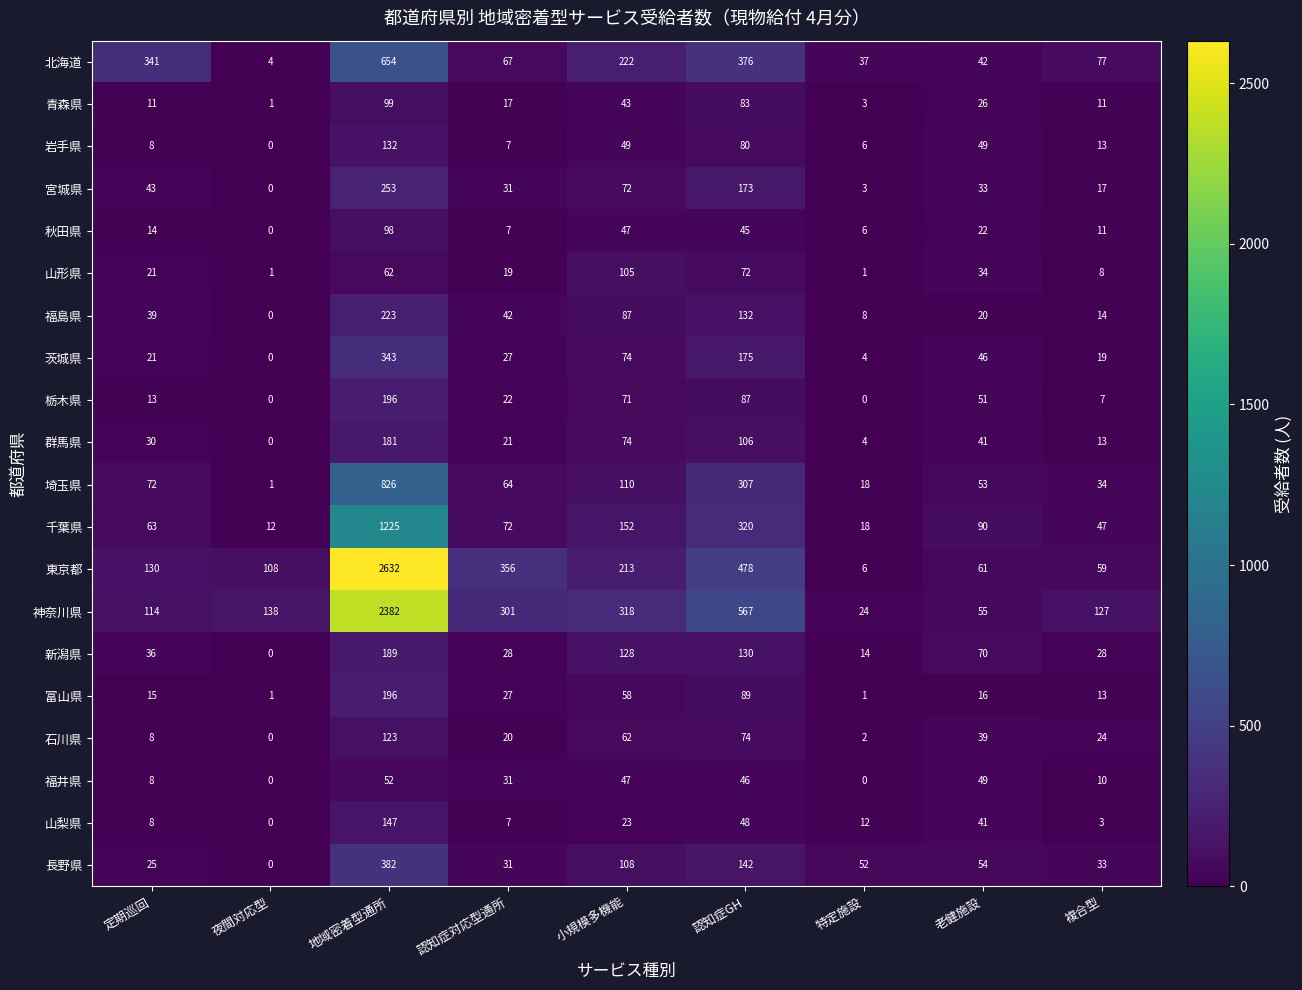

Which series has the largest range (max minus min)?

東京都